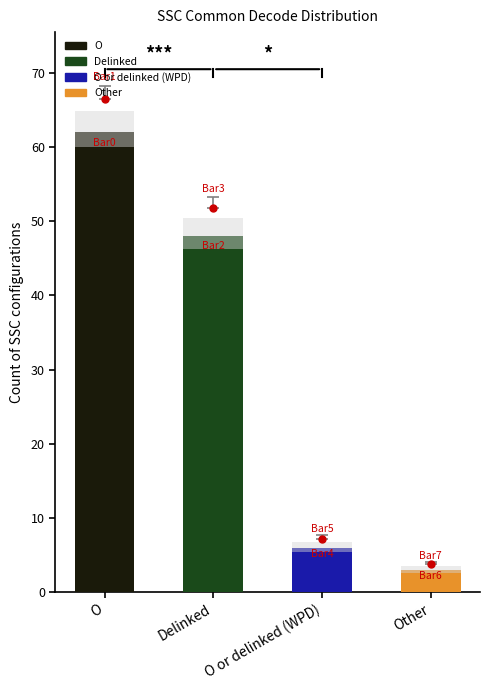

Is it true that the value at O or delinked (WPD) is 9?

False